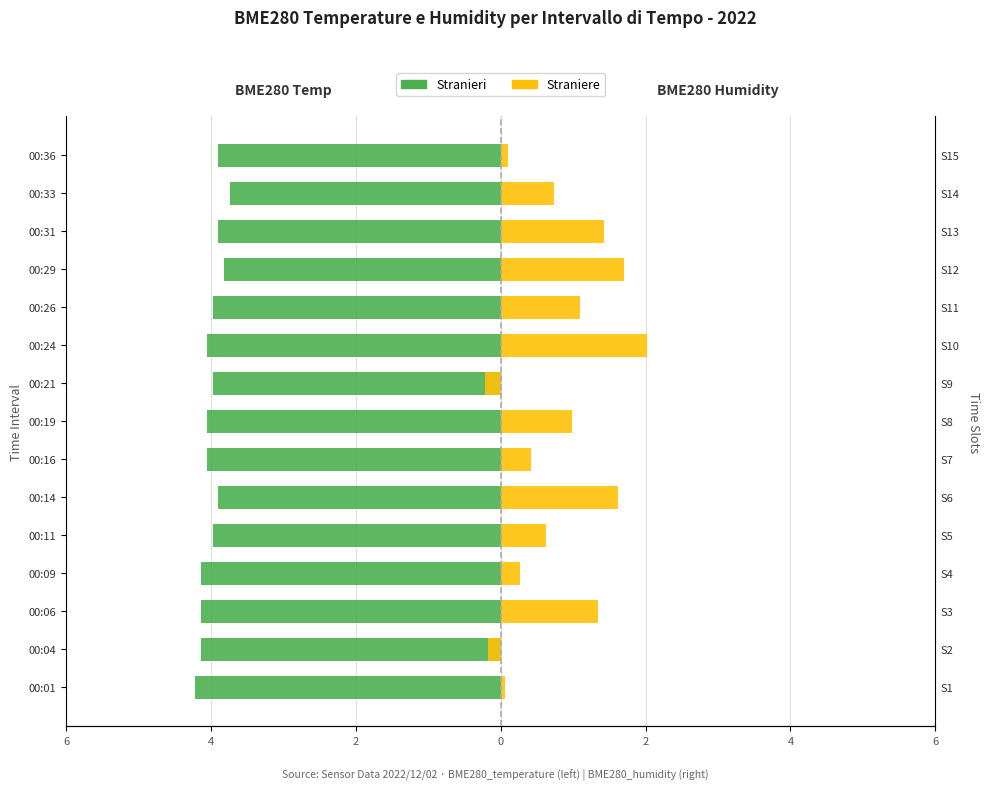

True or false: Stranieri has a value of -5.9 at 00:36.

False